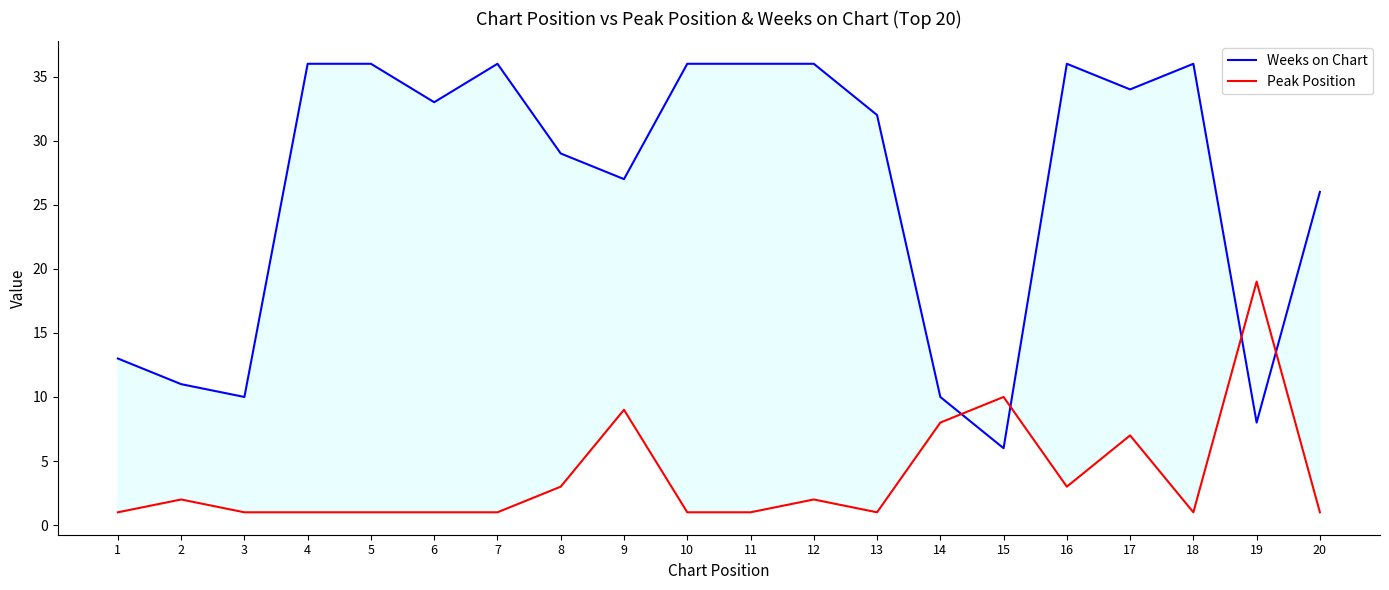

Which series has the largest range (max minus min)?

Weeks on Chart